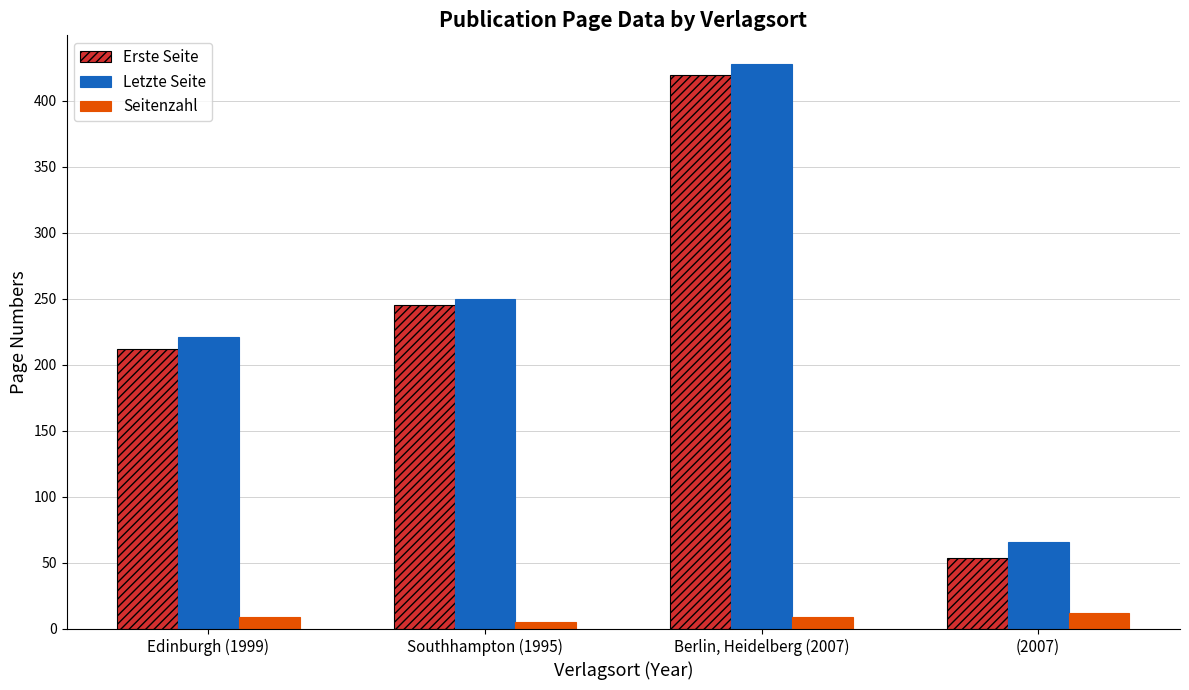

Which series has the widest spread of values?

Erste Seite